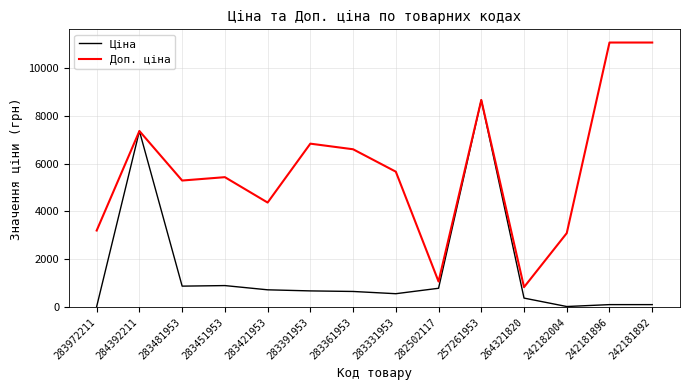

Rank the series at 283972211 from lowest to highest value.

Ціна, Доп. ціна